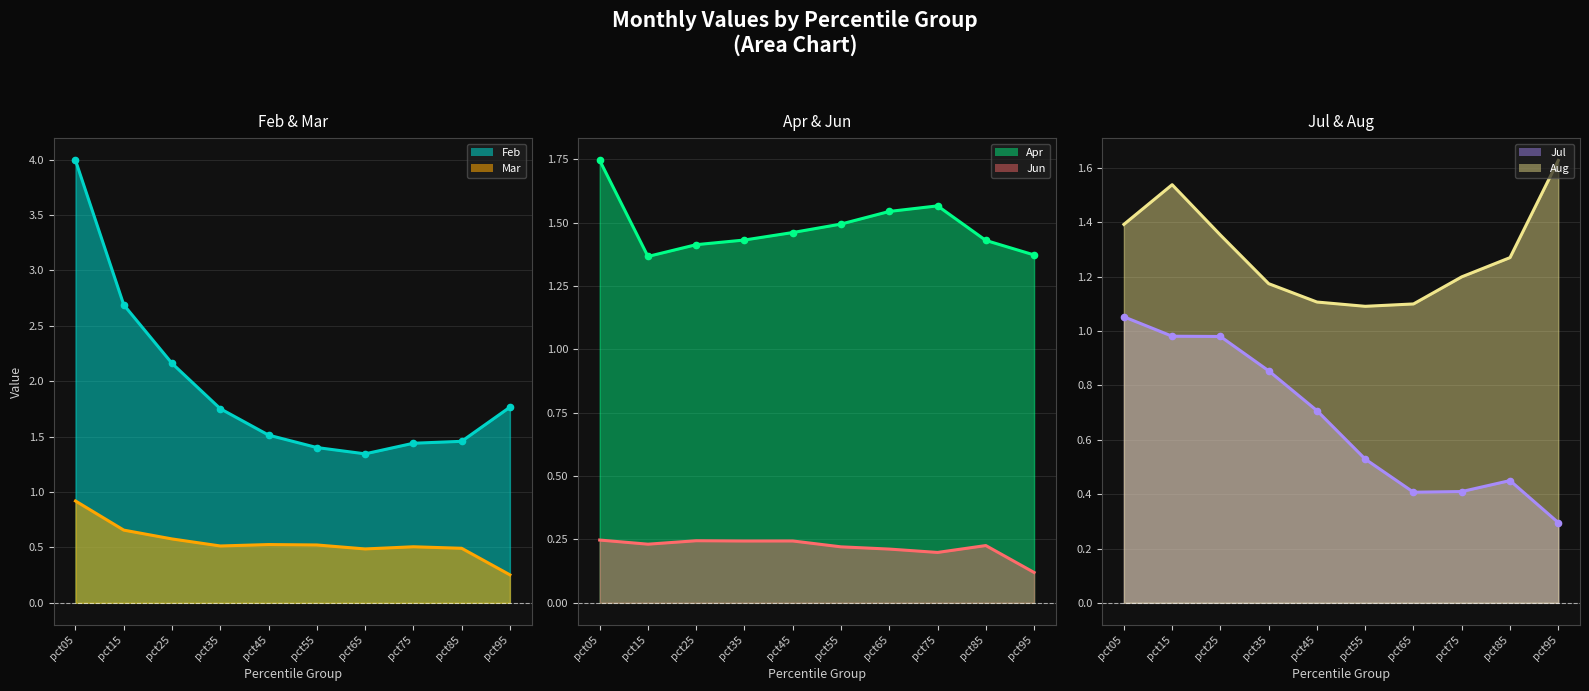

What is the difference between the second highest and second lowest values in the Aug series?

0.4